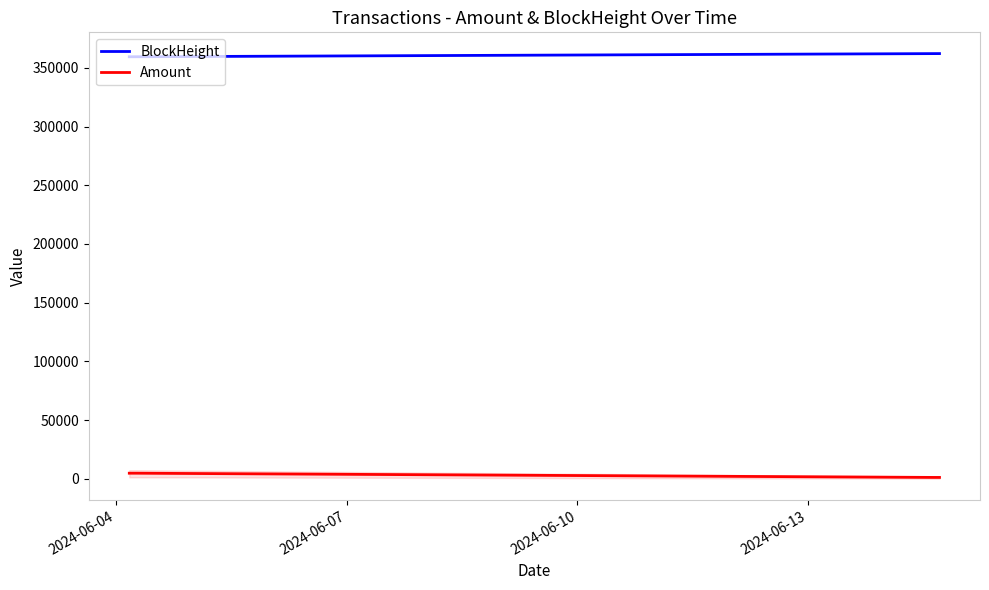

True or false: BlockHeight has more than 1 points higher than both neighbors.

False